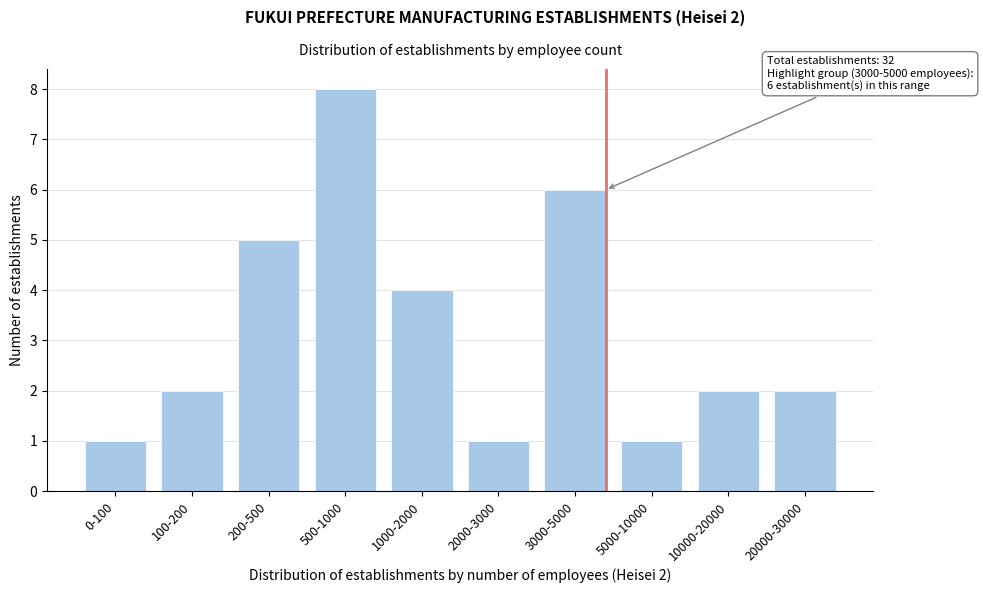

Reading left to right, transcribe all the data shown in this chart.

0-100=1	100-200=2	200-500=5	500-1000=8	1000-2000=4	2000-3000=1	3000-5000=6	5000-10000=1	10000-20000=2	20000-30000=2